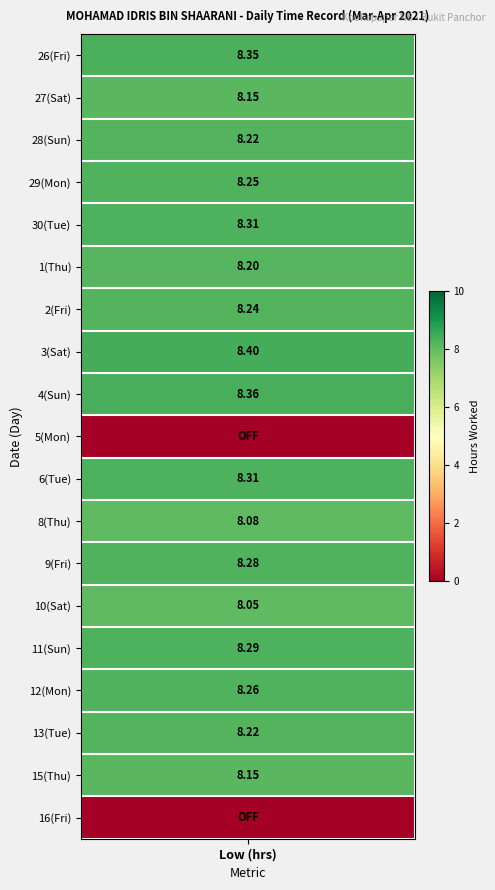

How many values in 11 are above zero?

1